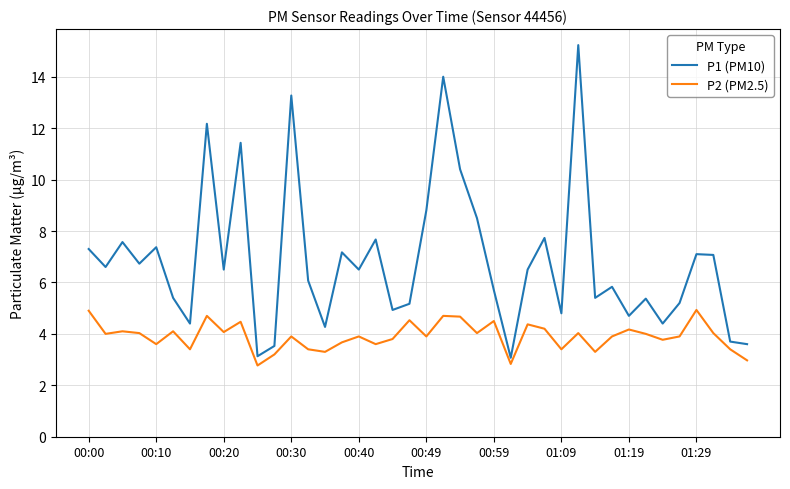

What is the difference between the maximum and minimum values in the P1 (PM10) series?

12.2